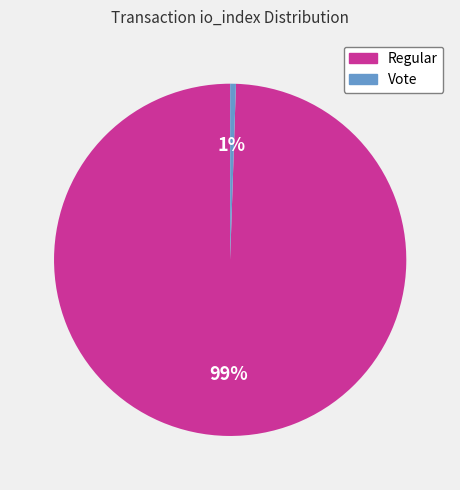

Between Regular and Vote, which is larger?

Regular